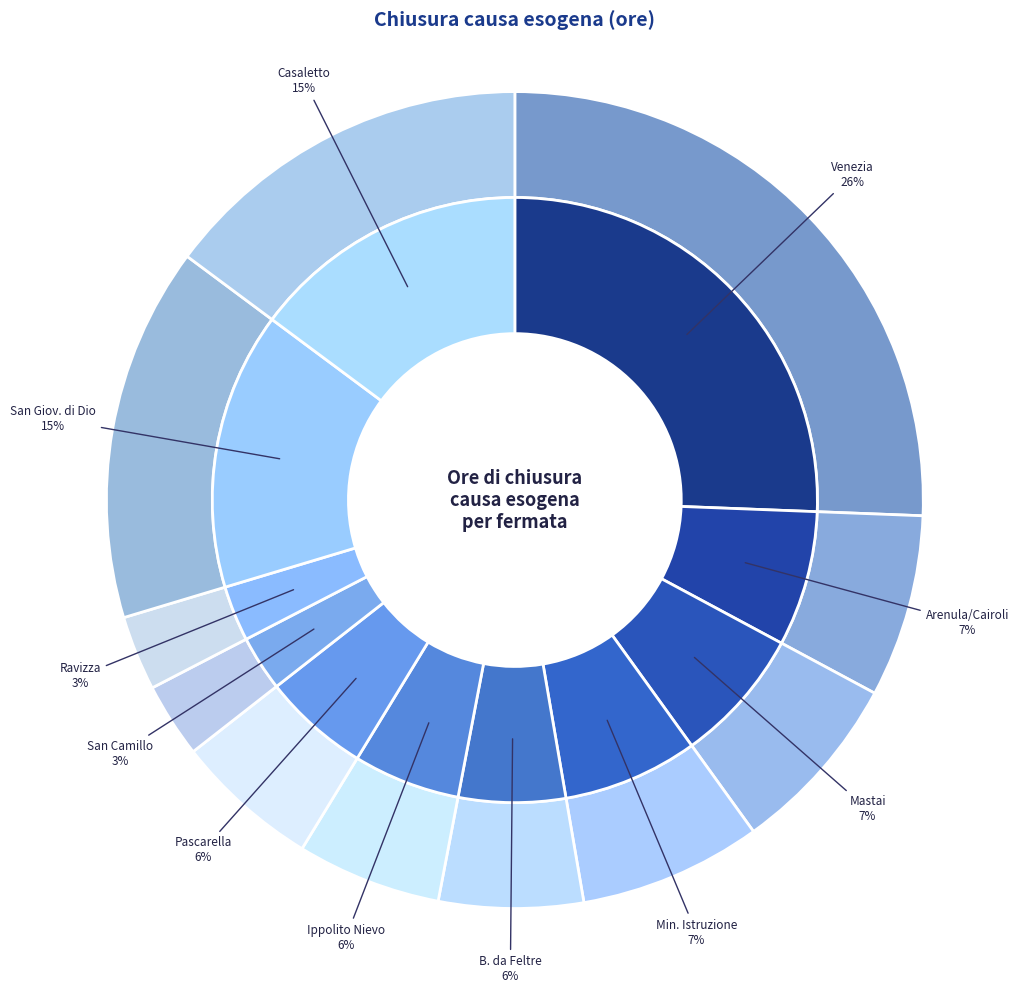

What percentage is the B. da Feltre slice, to the nearest percent?

6%